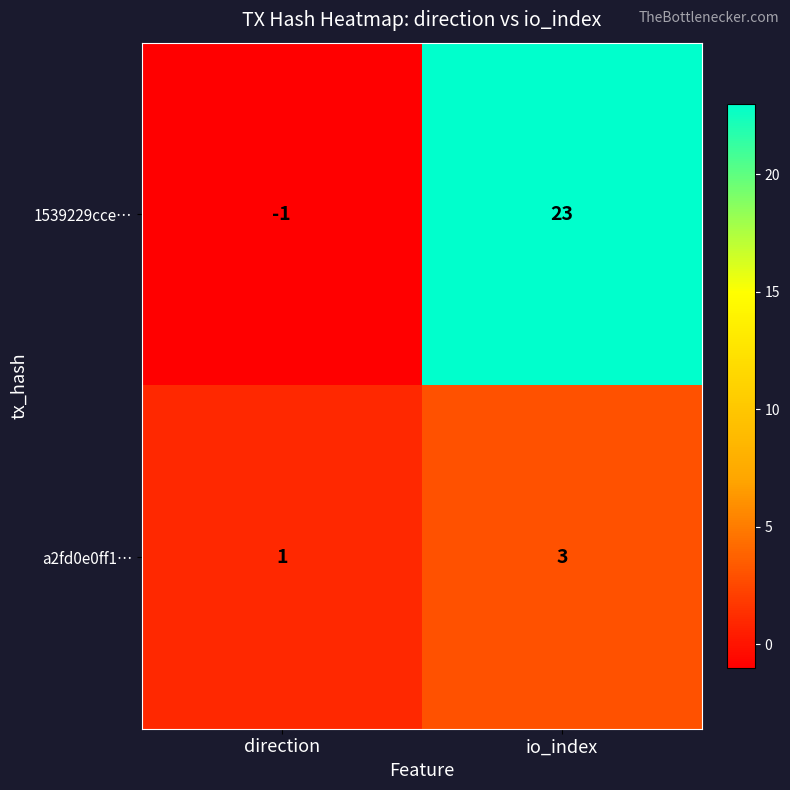

Count the number of data series in this chart.

2